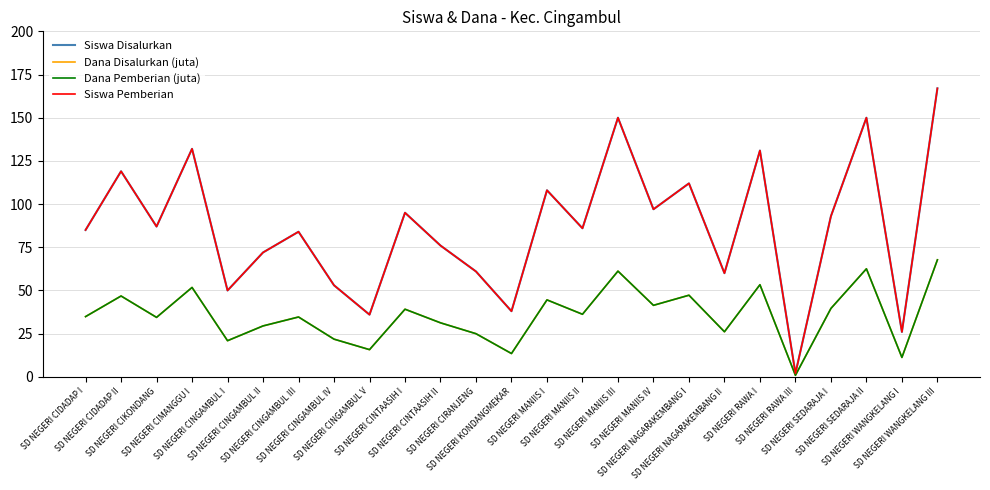

At which label does Siswa Pemberian first exceed 86?

SD NEGERI CIDADAP II